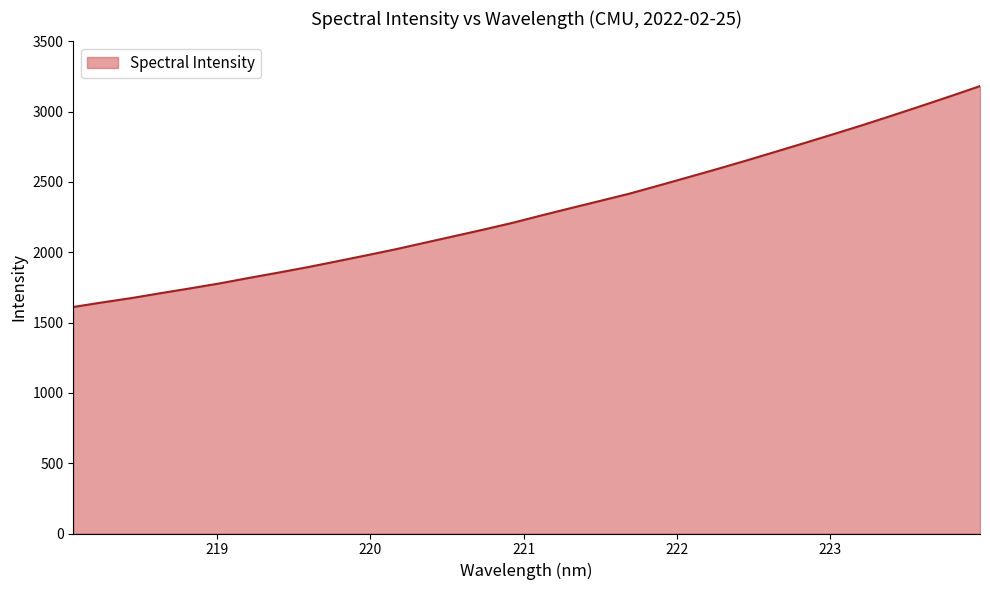

What is the minimum value shown in the chart?

1611.0